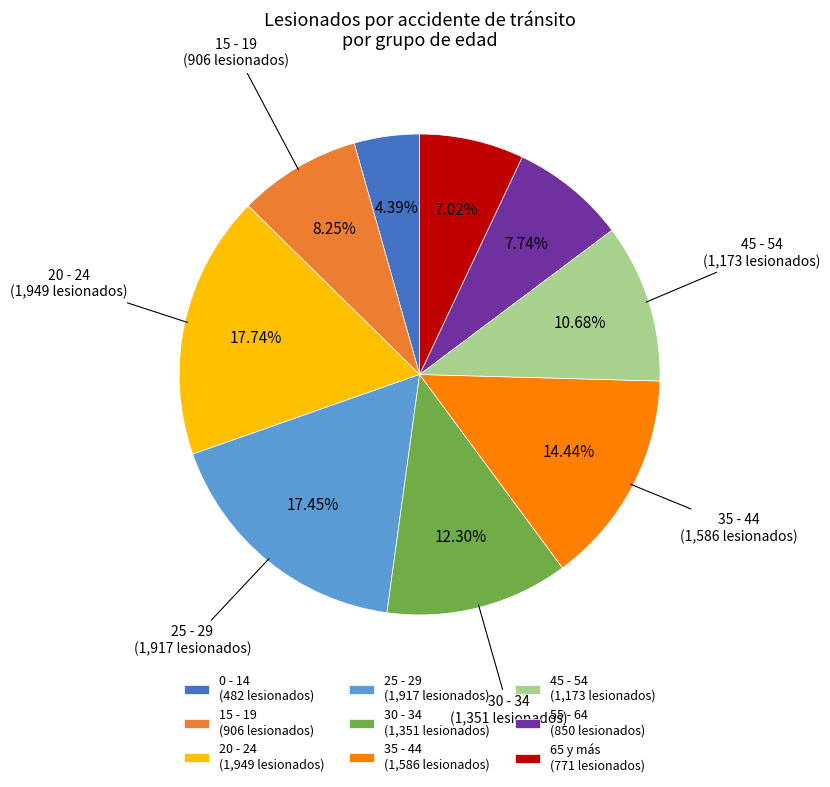

Which has a higher value, 65 y más (771 lesionados) or 20 - 24 (1,949 lesionados)?

20 - 24 (1,949 lesionados)